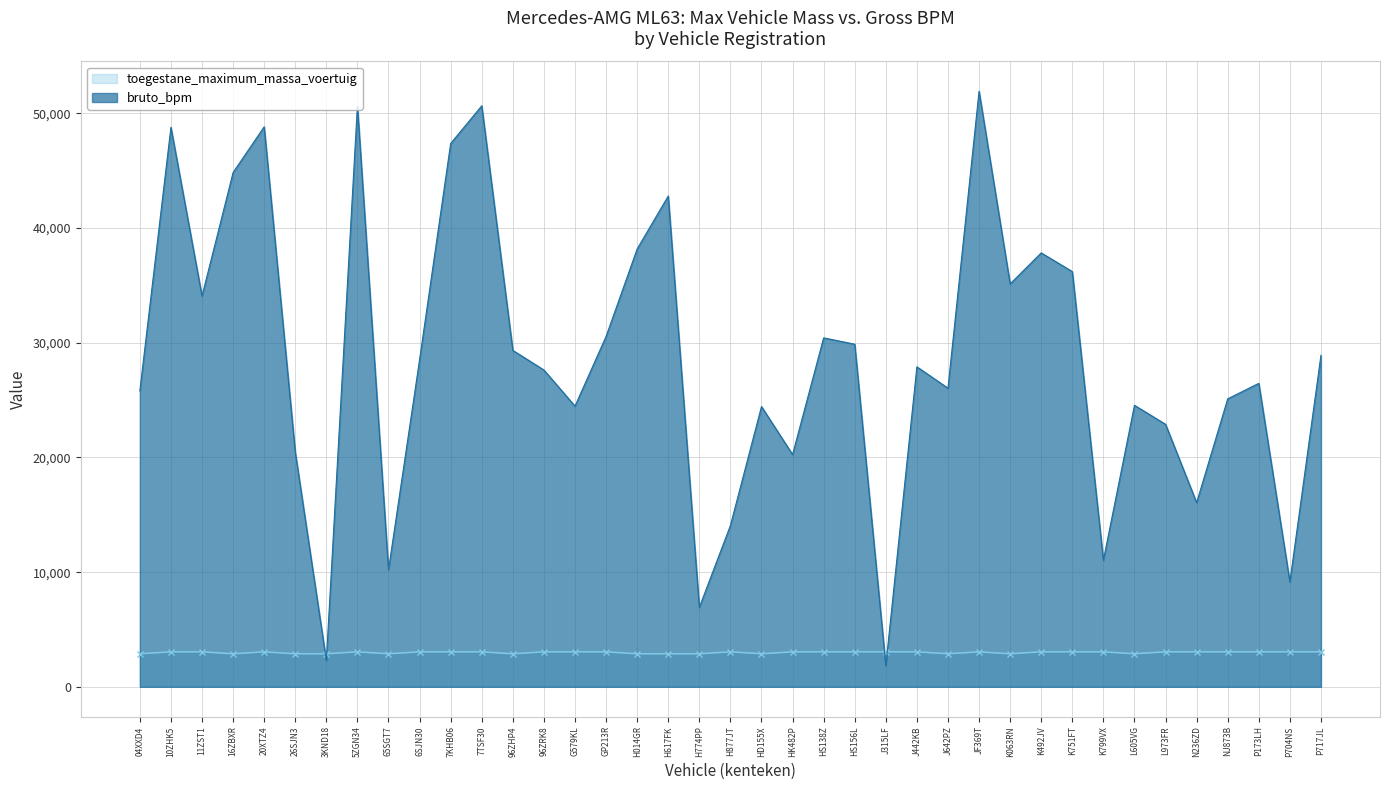

Reading left to right, extract all data points from this chart.

toegestane_maximum_massa_voertuig: 04XXD4=2880	10ZHK5=3050	11ZST1=3050	16ZBXR=2880	20XTZ4=3050	26SJN3=2880	3KND18=2880	5ZGN34=3050	65SGT7=2880	6SJN30=3050	7KHB06=3050	7TSF30=3050	96ZHP4=2880	96ZRK8=3050	G579KL=3050	GP213R=3050	H014GR=2880	H617FK=2880	H774PP=2880	H877JT=3050	HD155X=2880	HK482P=3050	HS138Z=3050	HS156L=3050	J315LF=3050	J442KB=3050	J642PZ=2880	JF369T=3050	K063RN=2880	K492JV=3050	K751FT=3050	K799VX=3050	L605VG=2880	L973FR=3050	N236ZD=3050	NJ873B=3050	P173LH=3050	P704NS=3050	P717JL=3050
bruto_bpm: 04XXD4=25809	10ZHK5=48794	11ZST1=34074	16ZBXR=44848	20XTZ4=48834	26SJN3=20477	3KND18=2282	5ZGN34=50667	65SGT7=10206	6SJN30=28527	7KHB06=47382	7TSF30=50667	96ZHP4=29338	96ZRK8=27627	G579KL=24476	GP213R=30554	H014GR=38184	H617FK=42796	H774PP=6925	H877JT=14065	HD155X=24442	HK482P=20254	HS138Z=30431	HS156L=29877	J315LF=1850	J442KB=27905	J642PZ=26043	JF369T=51936	K063RN=35137	K492JV=37839	K751FT=36210	K799VX=11035	L605VG=24550	L973FR=22893	N236ZD=16061	NJ873B=25113	P173LH=26463	P704NS=9152	P717JL=28904